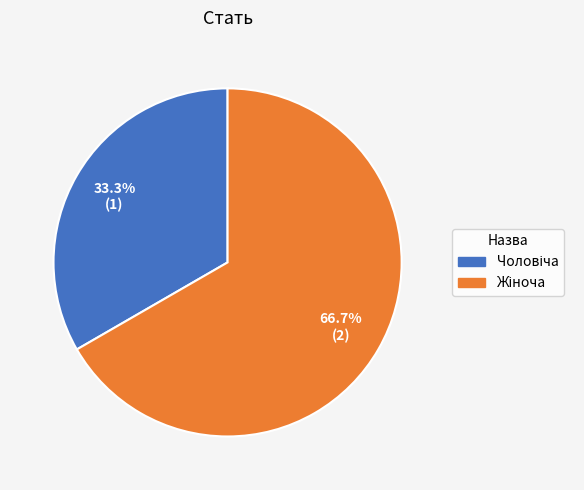

Is there any slice that represents more than half of the pie?

Yes